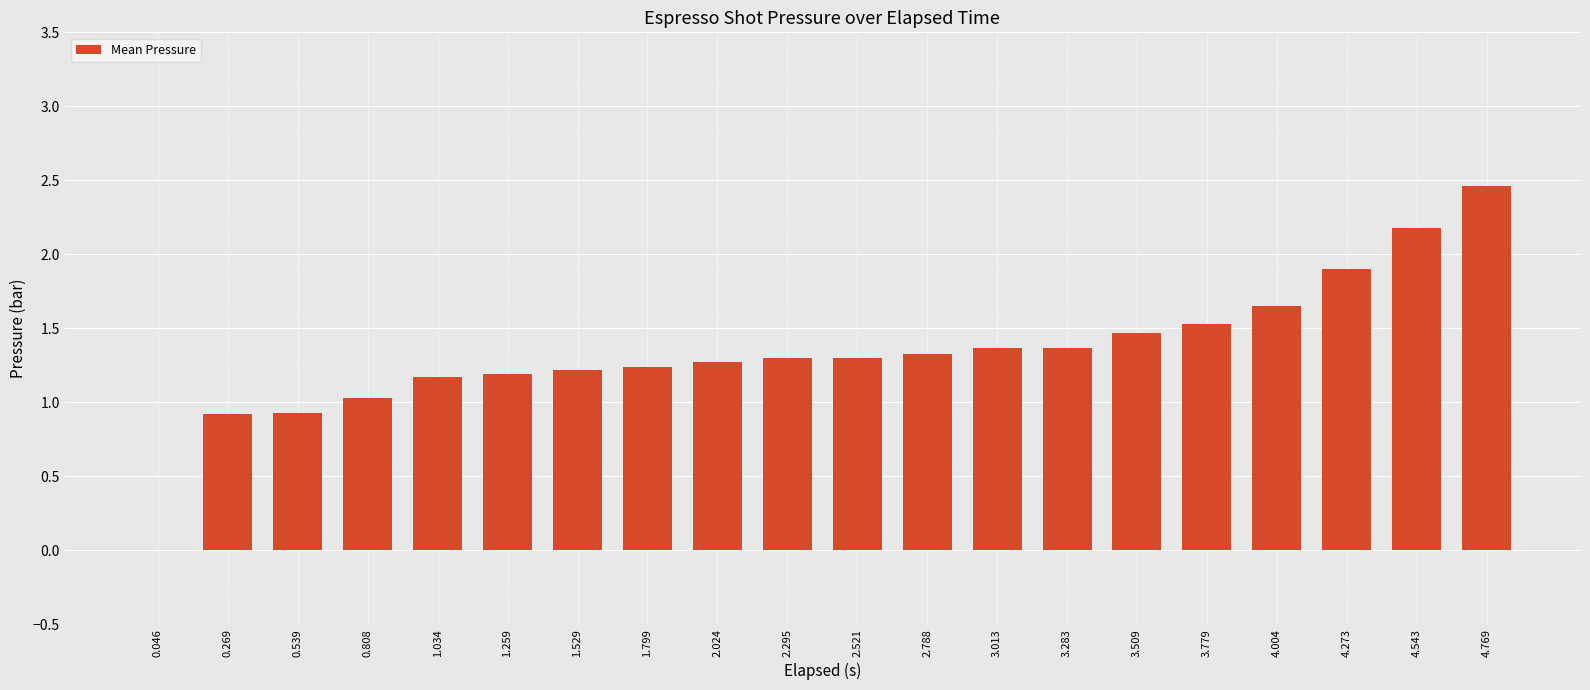

The value at 0.539 is 0.9. True or false?

True